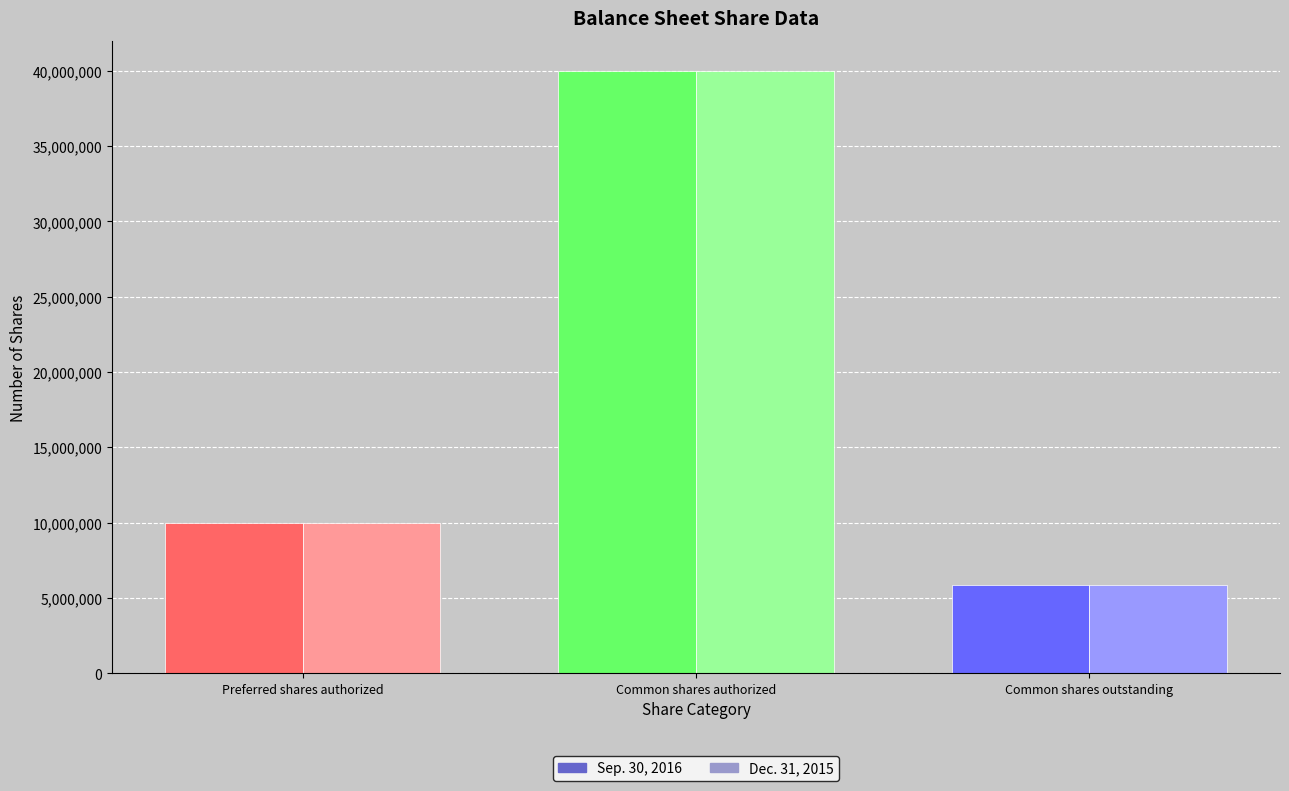

How many bars are there in total?

6